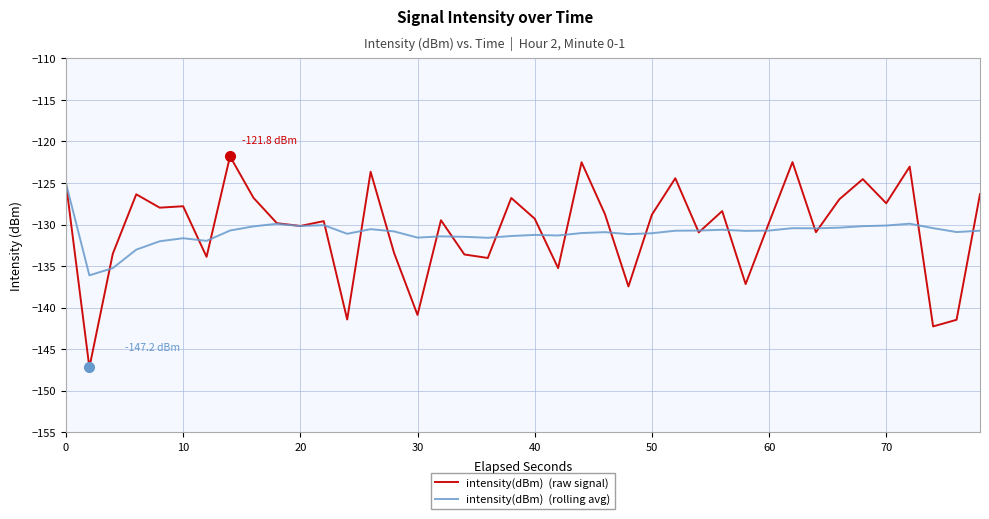

What is the maximum value shown in the chart?

-121.8